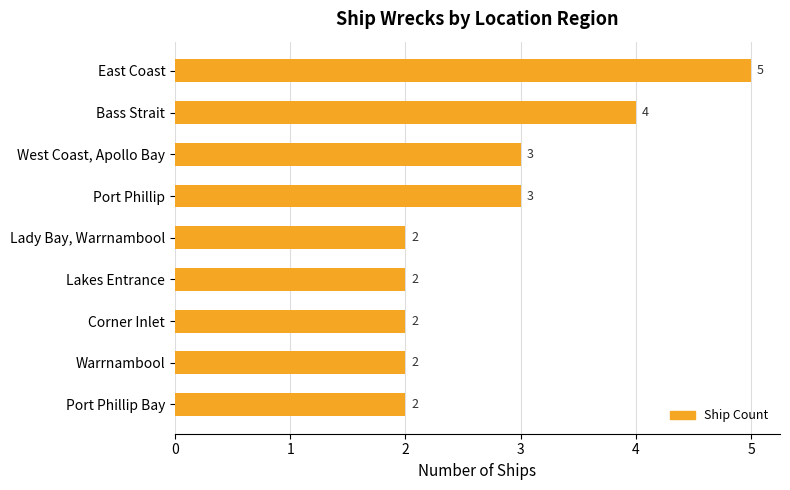

At which category does the chart reach its peak across all series?

East Coast